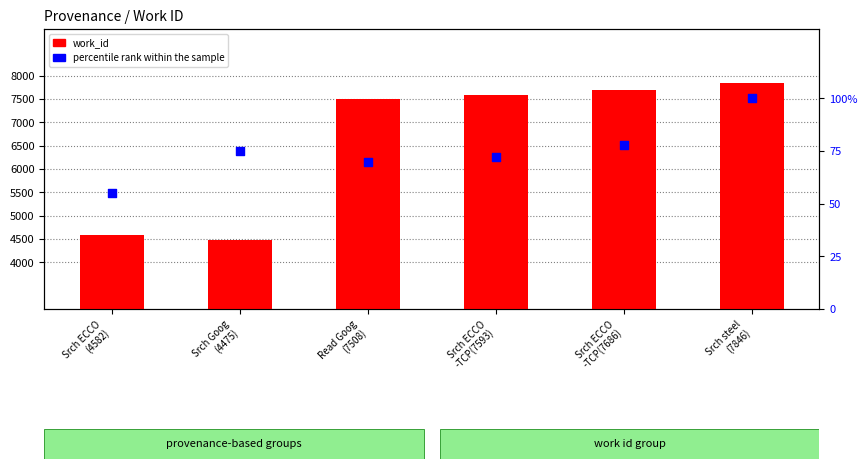

At which category is the sum across all series the highest?

Srch steel
(7846)